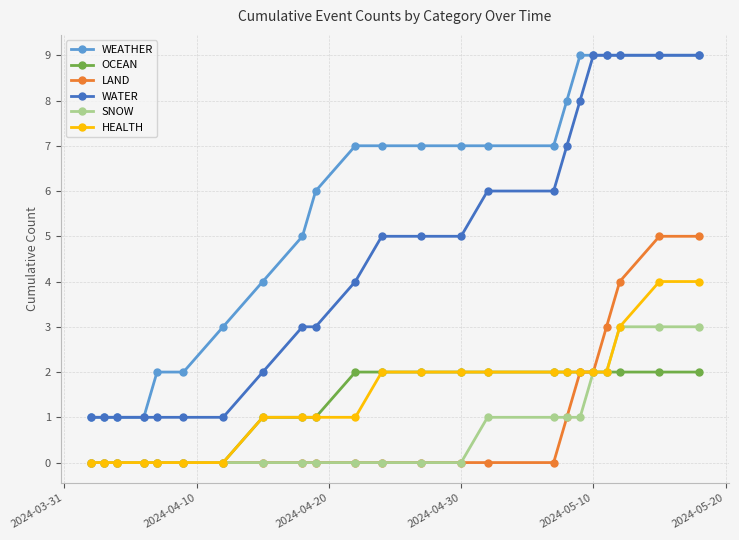

What is the average value of the SNOW series?

1